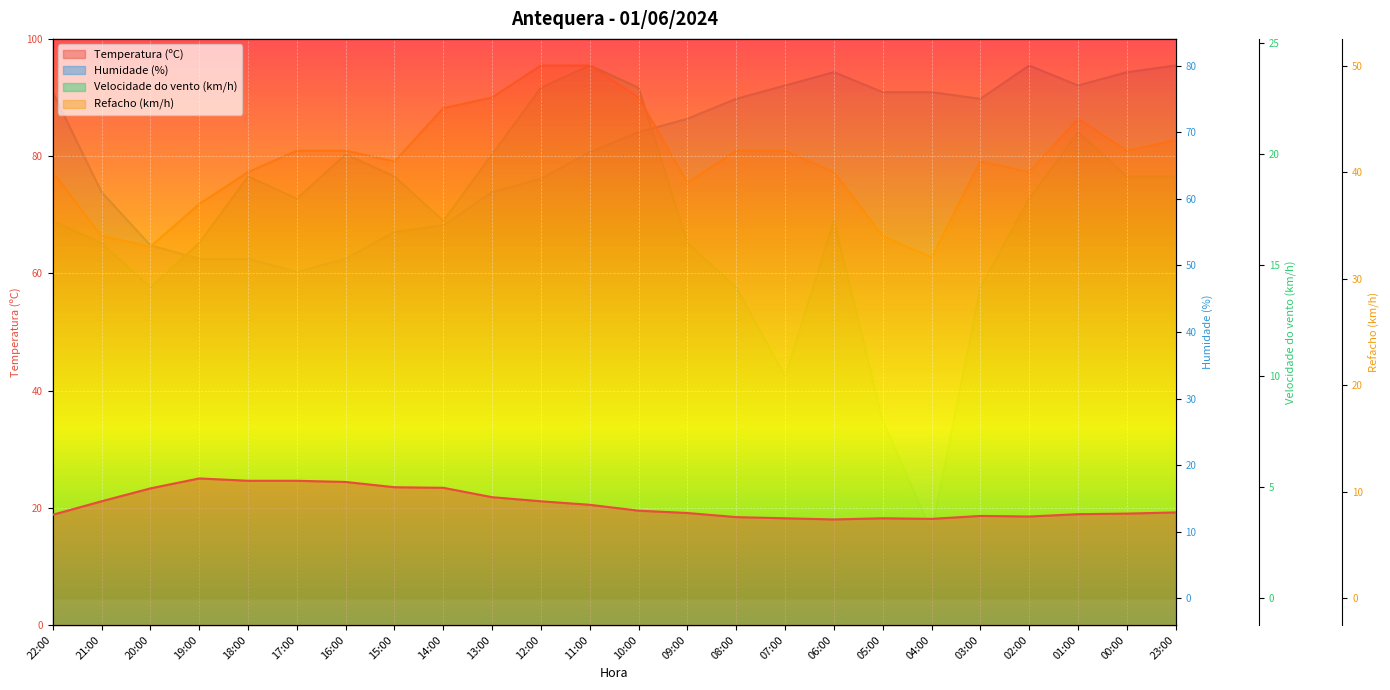

Reading left to right, list all the values displayed in this chart.

Temperatura (ºC): 22:00=18.8	21:00=21.1	20:00=23.3	19:00=25.0	18:00=24.6	17:00=24.6	16:00=24.4	15:00=23.5	14:00=23.4	13:00=21.8	12:00=21.1	11:00=20.5	10:00=19.5	09:00=19.1	08:00=18.4	07:00=18.2	06:00=18.0	05:00=18.2	04:00=18.1	03:00=18.6	02:00=18.5	01:00=18.9	00:00=19.0	23:00=19.2
Humidade (%): 22:00=76.0	21:00=61.0	20:00=53.0	19:00=51.0	18:00=51.0	17:00=49.0	16:00=51.0	15:00=55.0	14:00=56.0	13:00=61.0	12:00=63.0	11:00=67.0	10:00=70.0	09:00=72.0	08:00=75.0	07:00=77.0	06:00=79.0	05:00=76.0	04:00=76.0	03:00=75.0	02:00=80.0	01:00=77.0	00:00=79.0	23:00=80.0
Velocidade do vento (km/h): 22:00=17.0	21:00=16.0	20:00=14.0	19:00=16.0	18:00=19.0	17:00=18.0	16:00=20.0	15:00=19.0	14:00=17.0	13:00=20.0	12:00=23.0	11:00=24.0	10:00=23.0	09:00=16.0	08:00=14.0	07:00=10.0	06:00=17.0	05:00=8.0	04:00=3.0	03:00=14.0	02:00=18.0	01:00=21.0	00:00=19.0	23:00=19.0
Refacho (km/h): 22:00=40.0	21:00=34.0	20:00=33.0	19:00=37.0	18:00=40.0	17:00=42.0	16:00=42.0	15:00=41.0	14:00=46.0	13:00=47.0	12:00=50.0	11:00=50.0	10:00=47.0	09:00=39.0	08:00=42.0	07:00=42.0	06:00=40.0	05:00=34.0	04:00=32.0	03:00=41.0	02:00=40.0	01:00=45.0	00:00=42.0	23:00=43.0